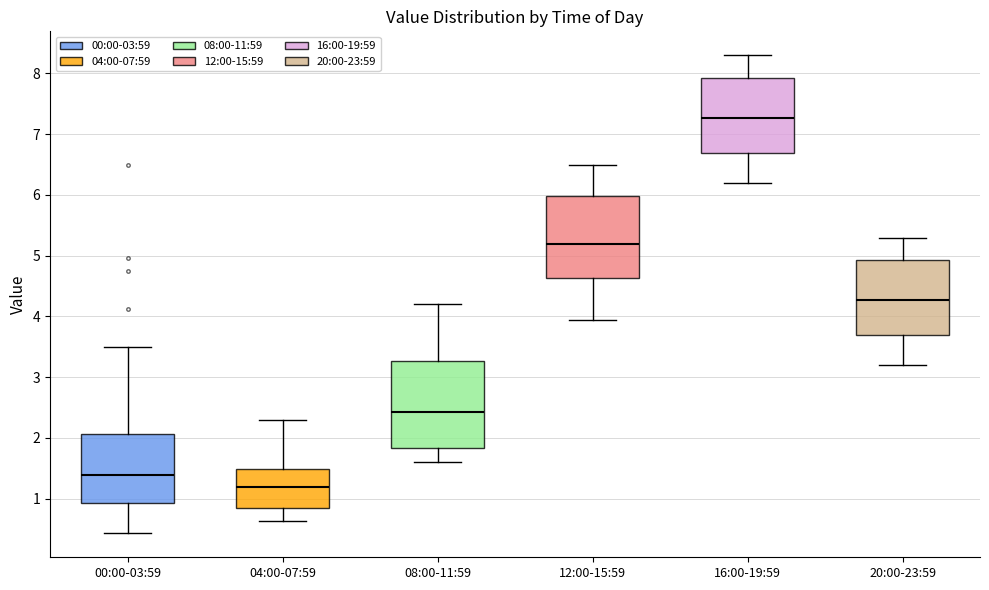

Reading left to right, read every box against the y-axis: the position of its median line, the range the box covers, and the ends of its whiskers. The values are not printed on the chart, so give them approximately, as read against the axis.

00:00-03:59: median 1.4, box 0.9 to 2.1, whiskers 0.4 to 3.5
04:00-07:59: median 1.2, box 0.9 to 1.5, whiskers 0.6 to 2.3
08:00-11:59: median 2.4, box 1.8 to 3.3, whiskers 1.6 to 4.2
12:00-15:59: median 5.2, box 4.6 to 6.0, whiskers 4.0 to 6.5
16:00-19:59: median 7.3, box 6.7 to 7.9, whiskers 6.2 to 8.3
20:00-23:59: median 4.3, box 3.7 to 4.9, whiskers 3.2 to 5.3